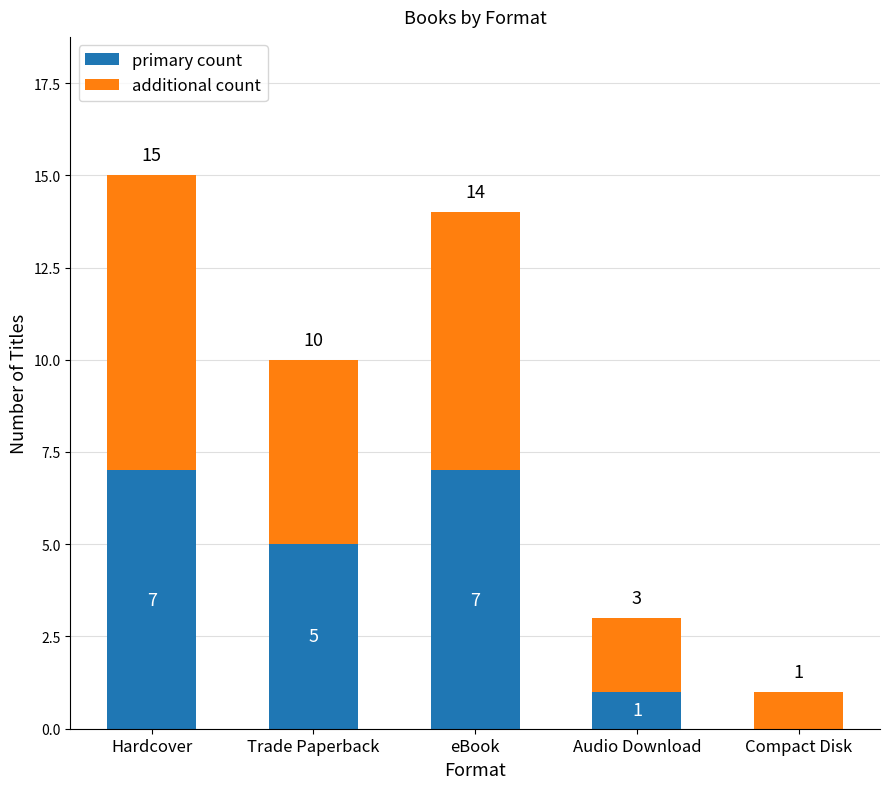

What is the difference between the primary count values at Compact Disk and Hardcover?

7